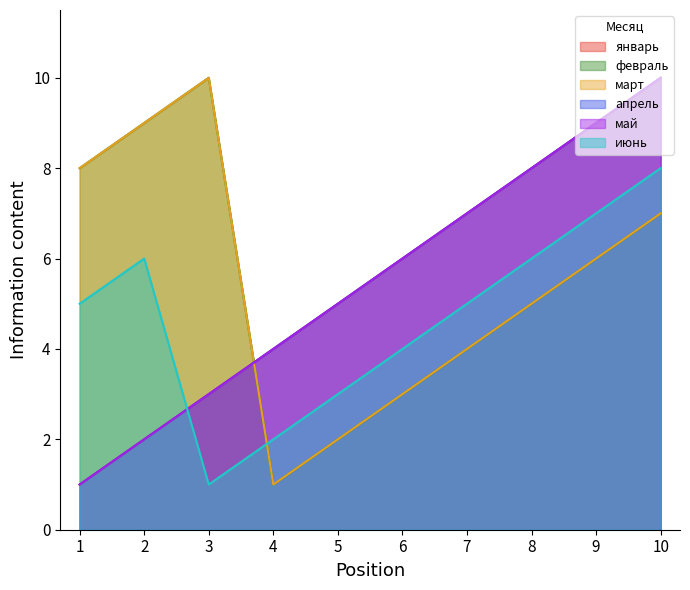

Reading left to right, list all the values displayed in this chart.

январь: 1	2	3	4	5	6	7	8	9	10
февраль: 8	9	10	1	2	3	4	5	6	7
март: 8	9	10	1	2	3	4	5	6	7
апрель: 1	2	3	4	5	6	7	8	9	10
май: 1	2	3	4	5	6	7	8	9	10
июнь: 5	6	1	2	3	4	5	6	7	8